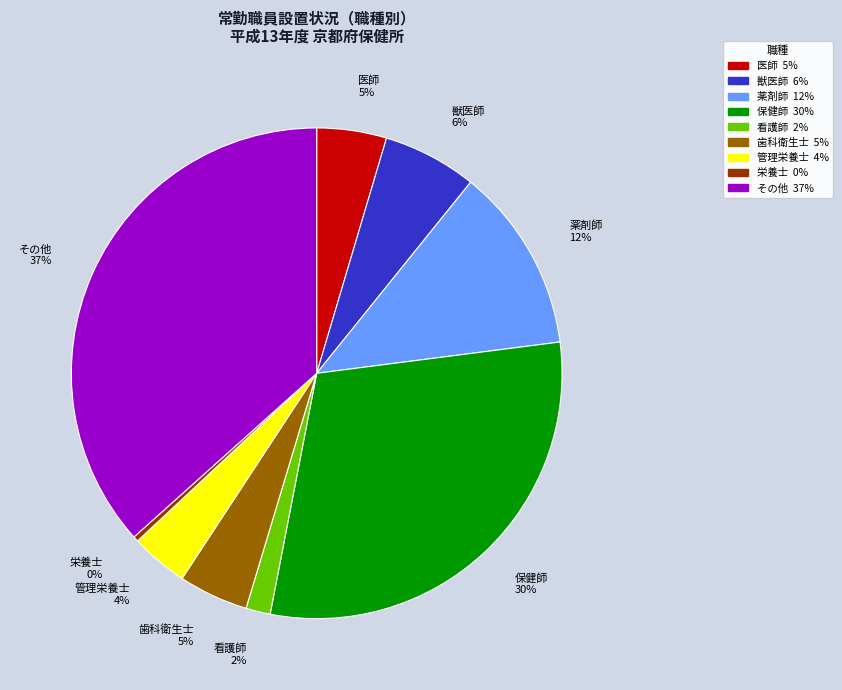

What percentage is the 医師 slice, to the nearest percent?

5%